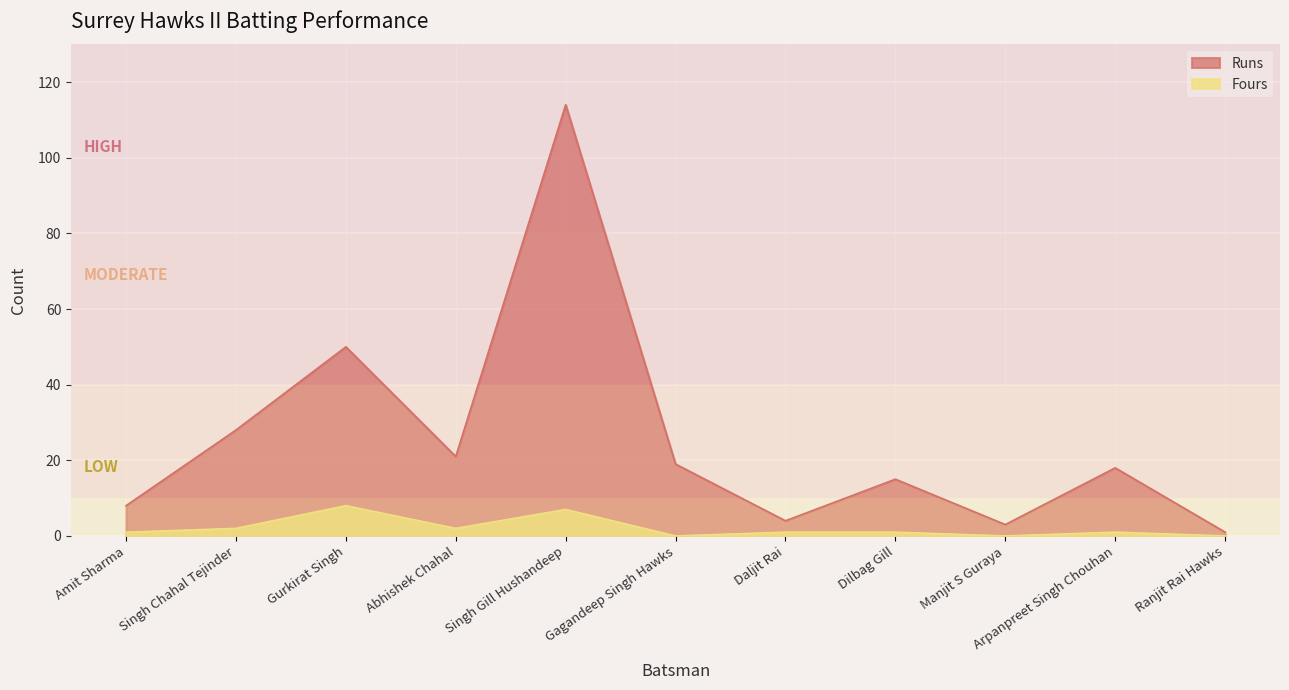

How many data points in Fours are less than 1?

3